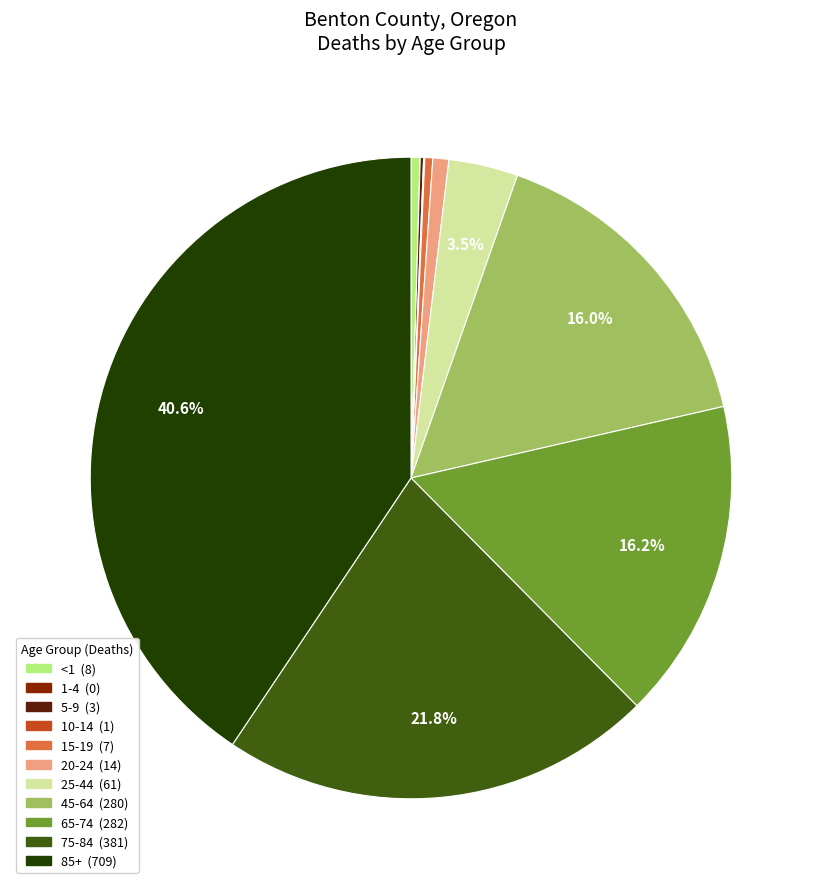

Is 75-84 the majority of the pie?

No